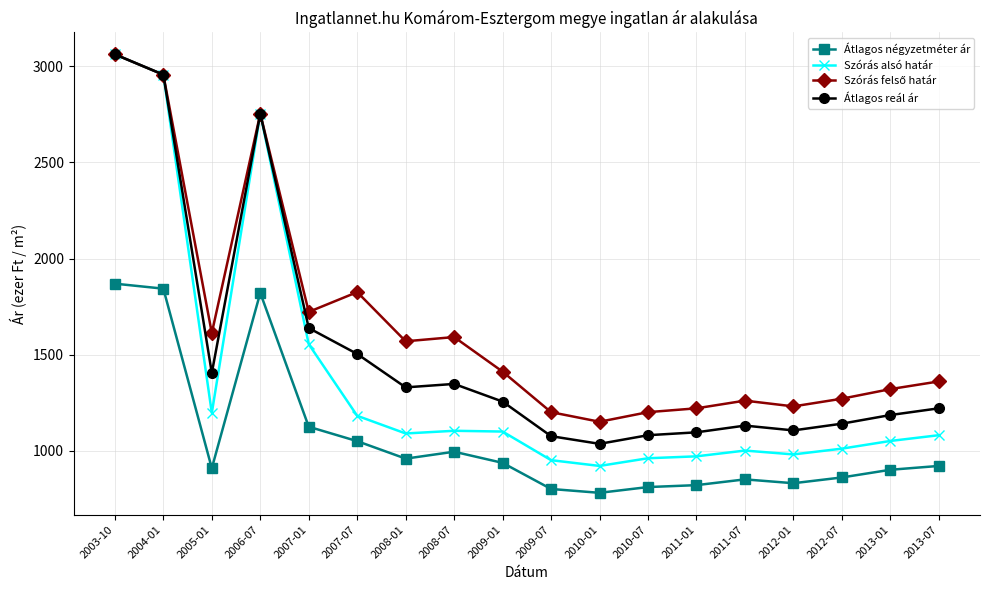

Is the value of Szórás alsó határ at 2010-07 greater than the value of Átlagos reál ár at 2010-01?

No